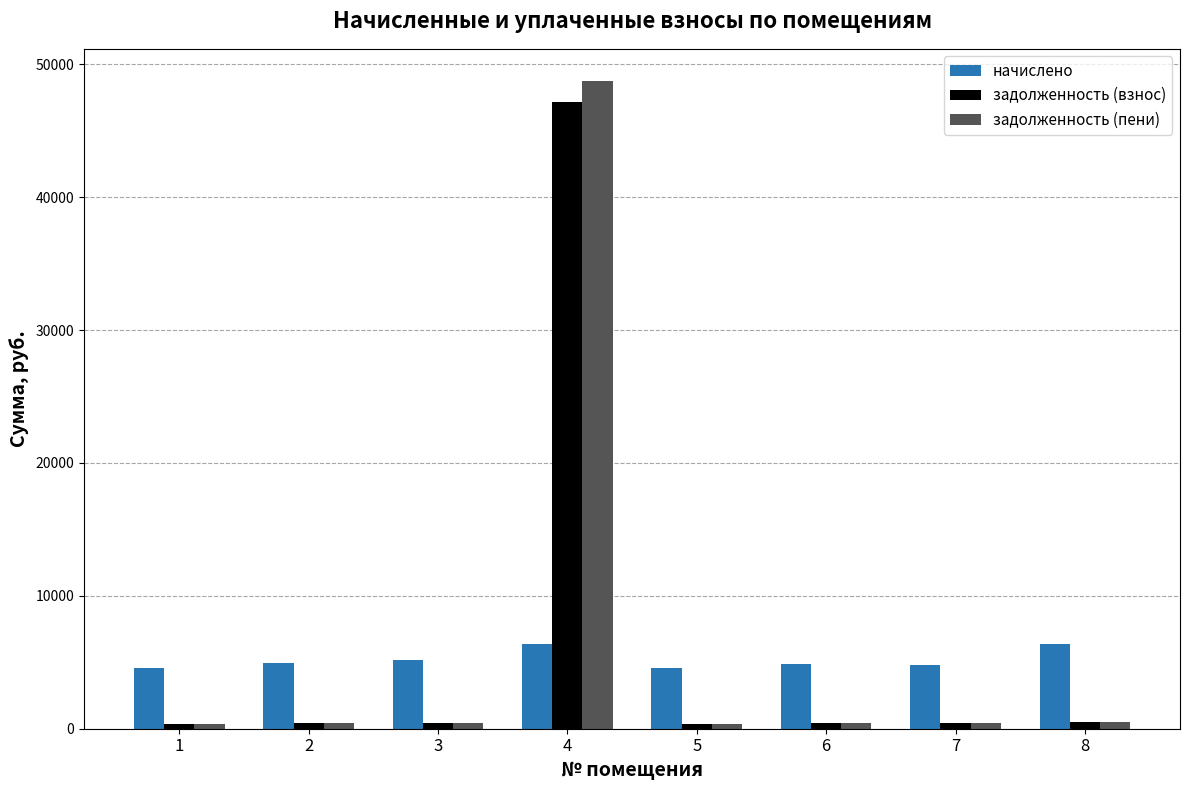

Where is задолженность (пени) nearest to the value 24554?

8